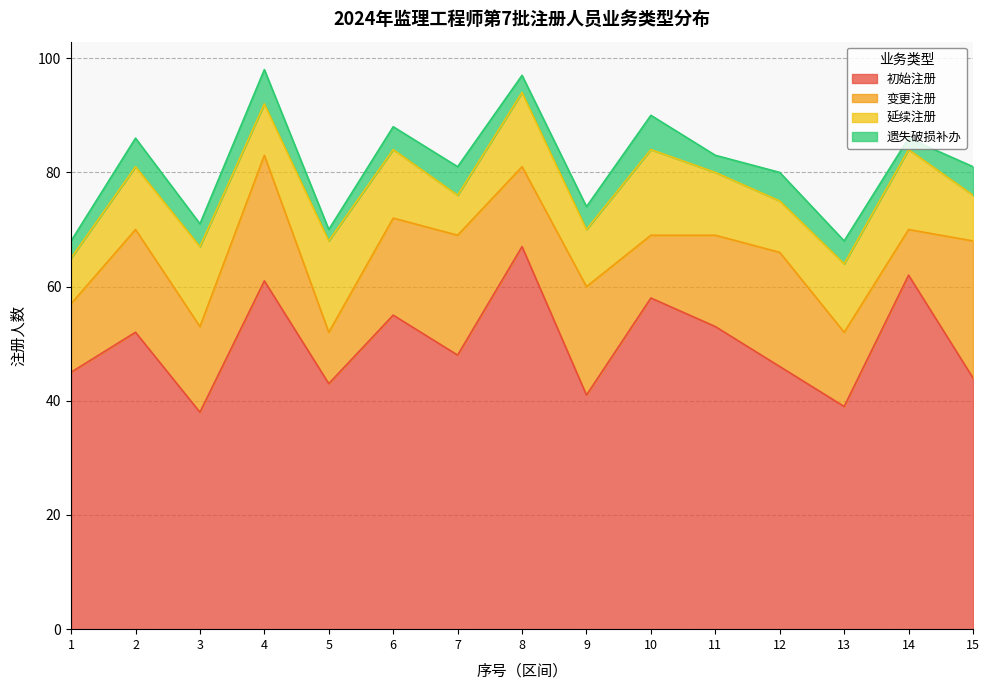

How many lines are shown in the chart?

4